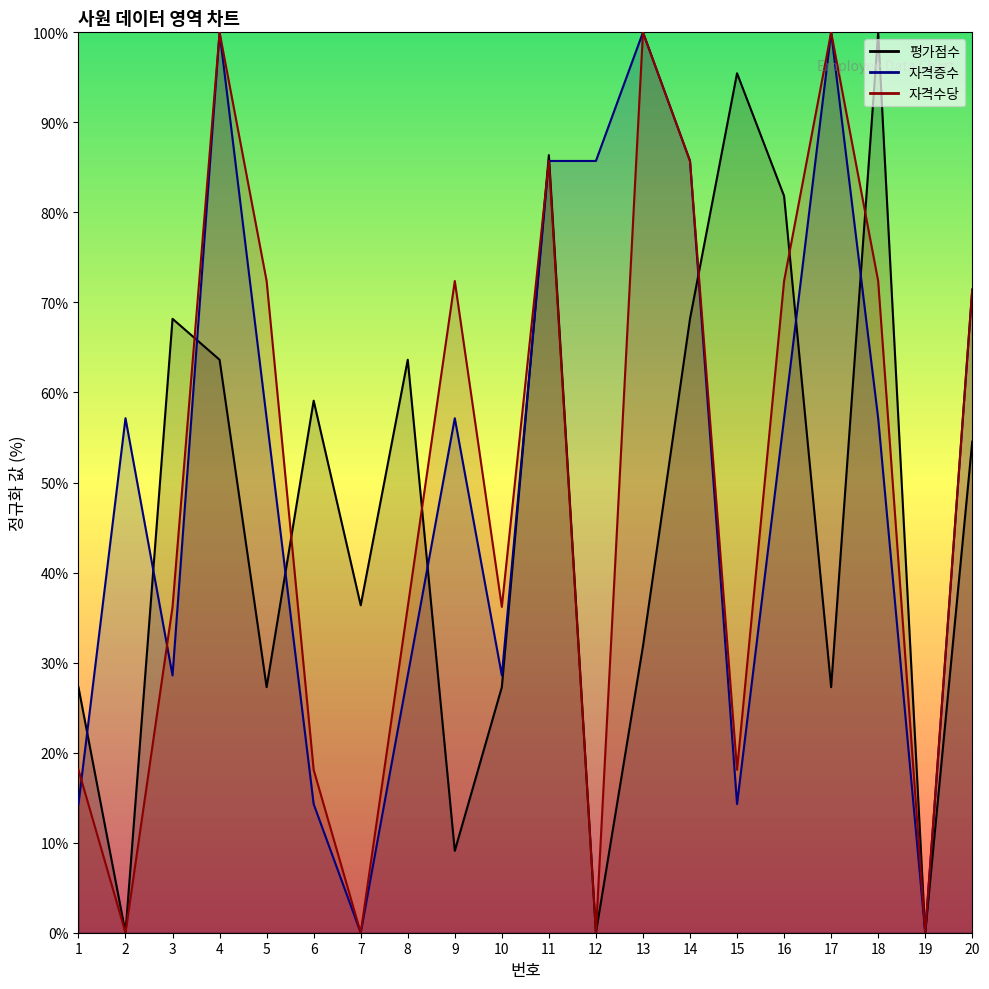

The 자격수당 series shows 45.2 at 4. True or false?

False